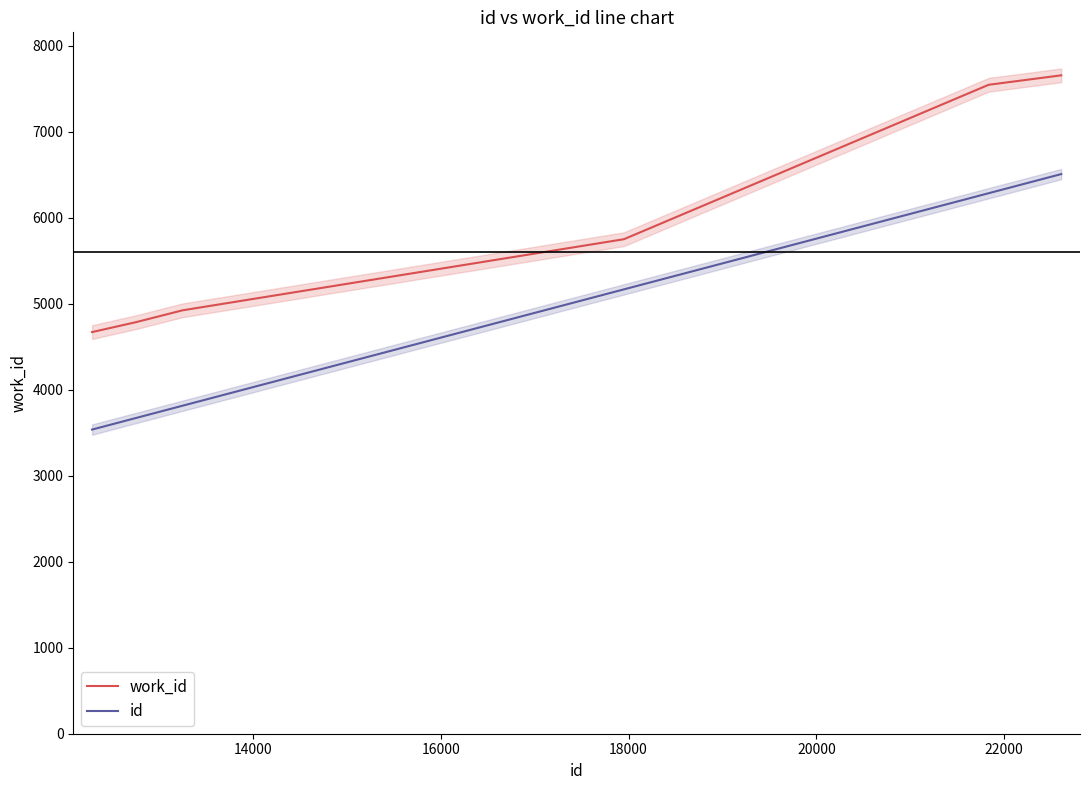

What is the maximum value for work_id?

7657.0